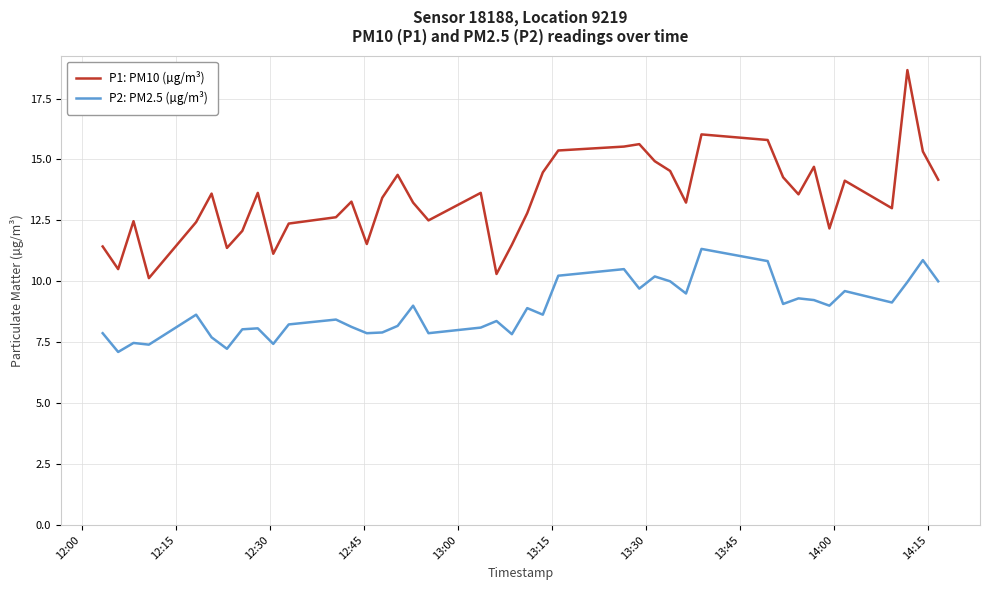

What is the average value of the P2: PM2.5 (µg/m³) series?

8.8